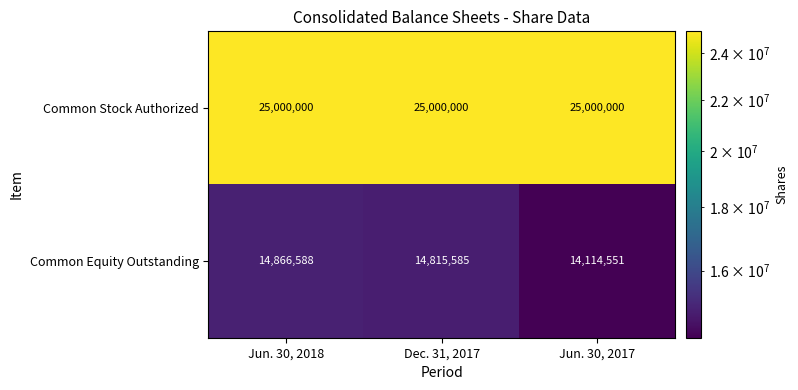

What is the sum of all Common Equity Outstanding values?

43796724